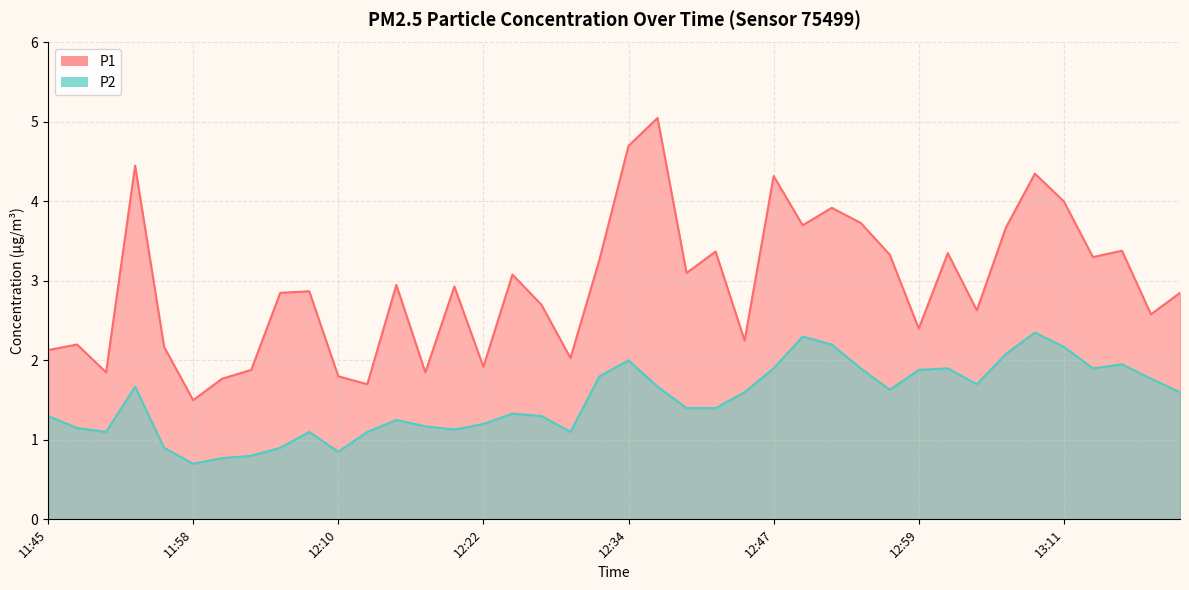

How many data points does each series have?

40